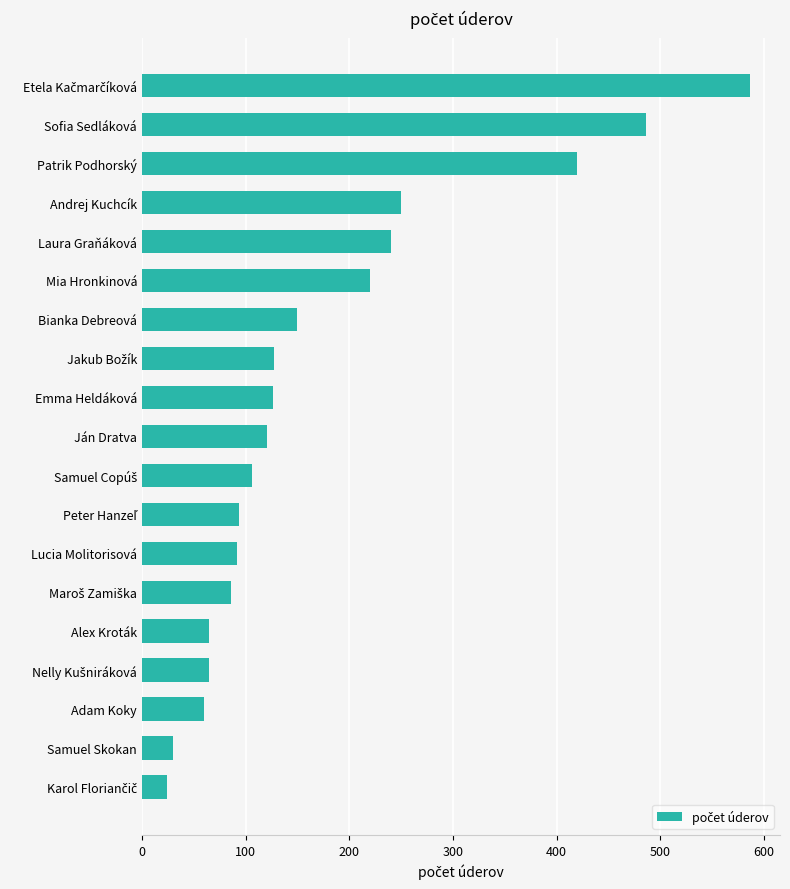

What is the sum of the values at Laura Graňáková and Bianka Debreová?

390